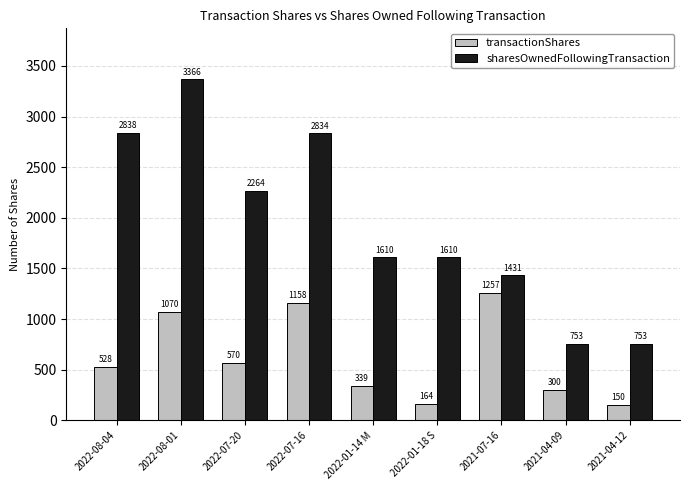

At 2022-08-01, list the series in order from smallest to largest.

transactionShares, sharesOwnedFollowingTransaction